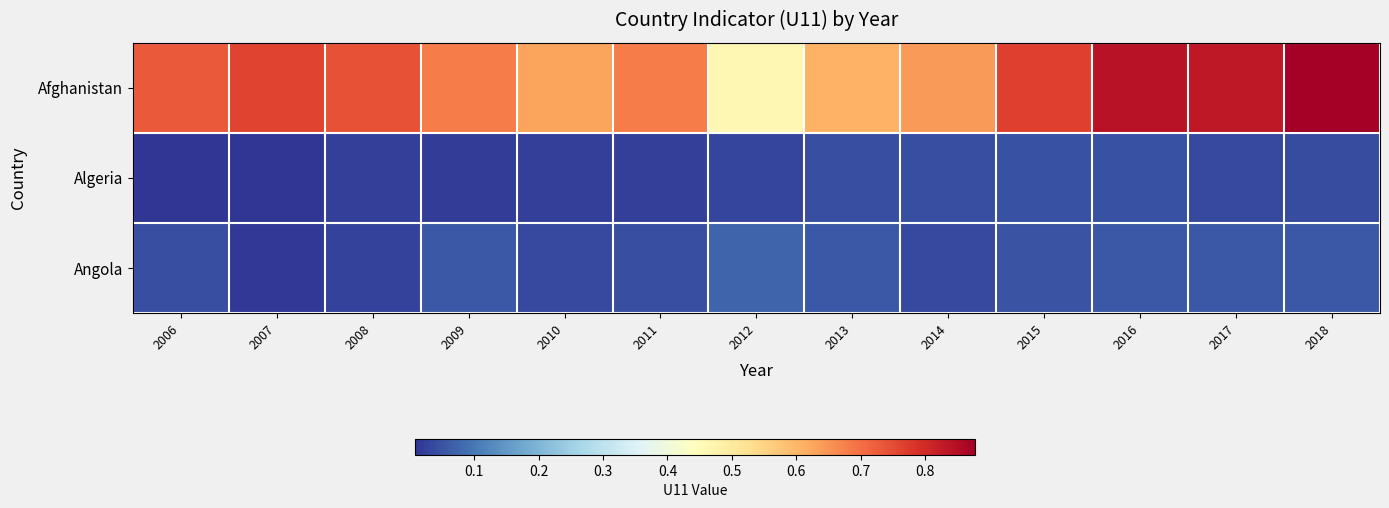

Reading left to right, list all the values displayed in this chart.

Afghanistan: 2006=0.7	2007=0.8	2008=0.7	2009=0.7	2010=0.6	2011=0.7	2012=0.5	2013=0.6	2014=0.6	2015=0.8	2016=0.8	2017=0.8	2018=0.9
Algeria: 2006=0.0	2007=0.0	2008=0.0	2009=0.0	2010=0.0	2011=0.0	2012=0.0	2013=0.0	2014=0.0	2015=0.0	2016=0.0	2017=0.0	2018=0.0
Angola: 2006=0.0	2007=0.0	2008=0.0	2009=0.1	2010=0.0	2011=0.0	2012=0.1	2013=0.1	2014=0.0	2015=0.1	2016=0.1	2017=0.1	2018=0.1